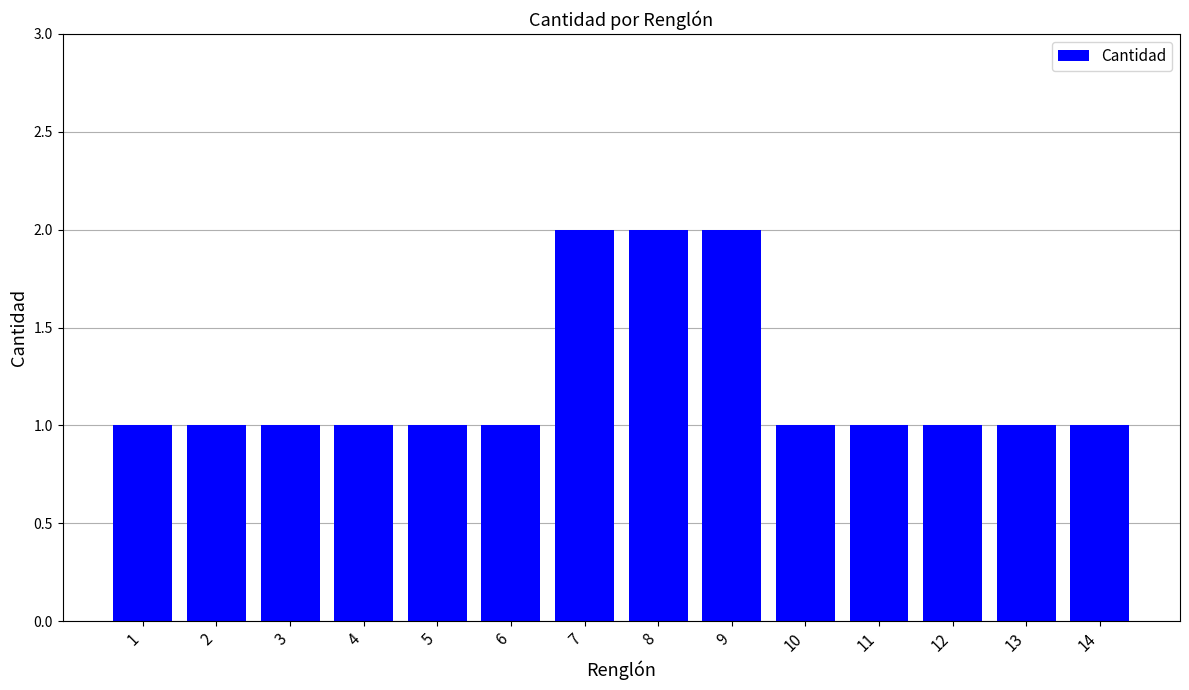

Reading left to right, list all the values displayed in this chart.

1=1	2=1	3=1	4=1	5=1	6=1	7=2	8=2	9=2	10=1	11=1	12=1	13=1	14=1